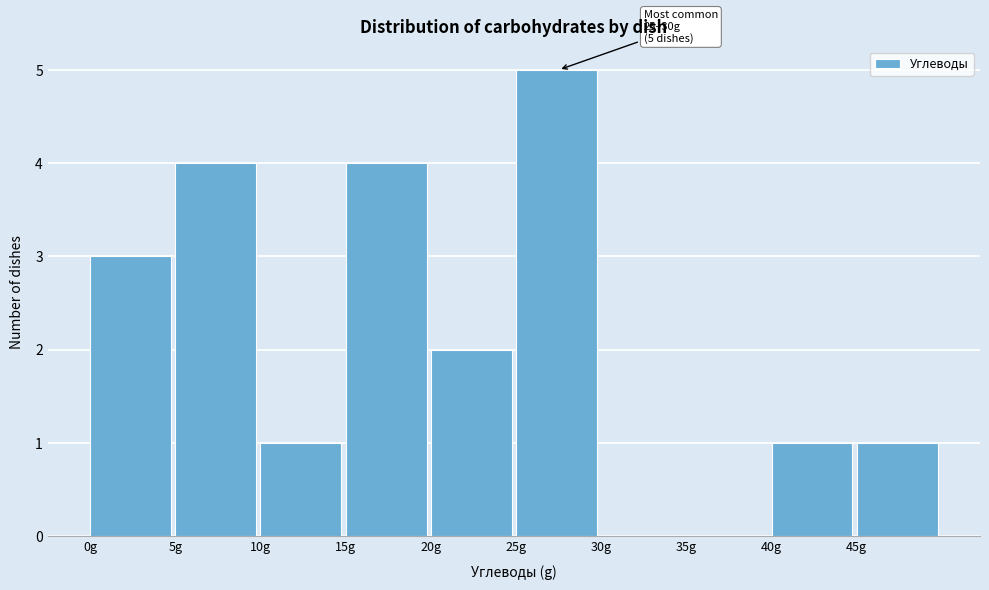

Over which range of the x-axis is the bar tallest?

25 to 30